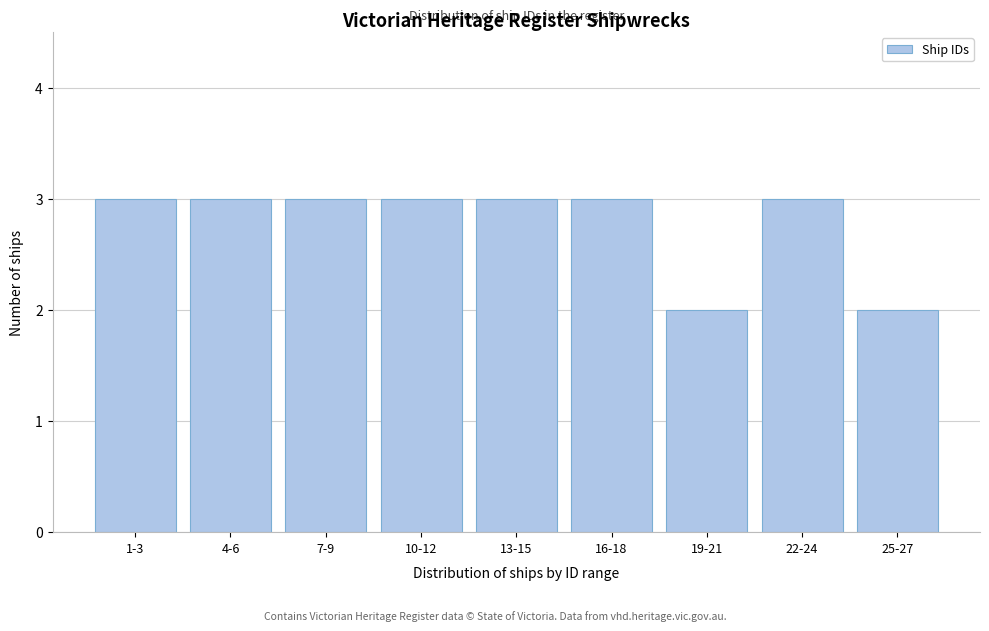

Reading left to right, list all the values displayed in this chart.

3	3	3	3	3	3	2	3	2